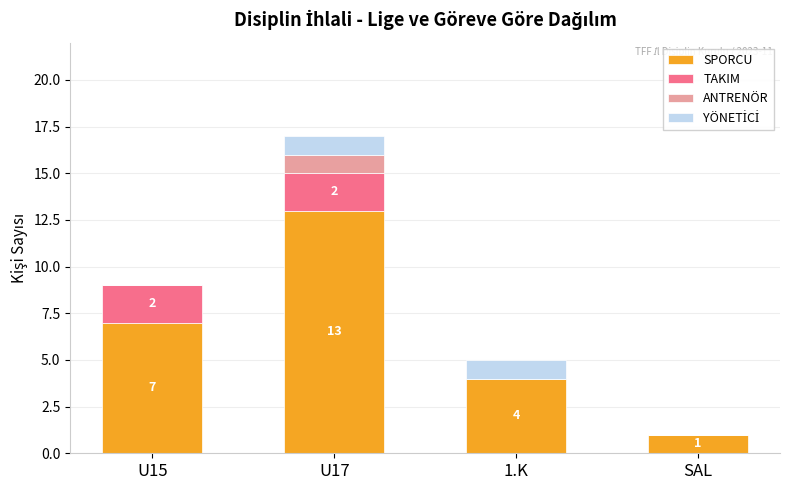

Reading left to right, transcribe the values for SPORCU.

U15=7	U17=13	1.K=4	SAL=1